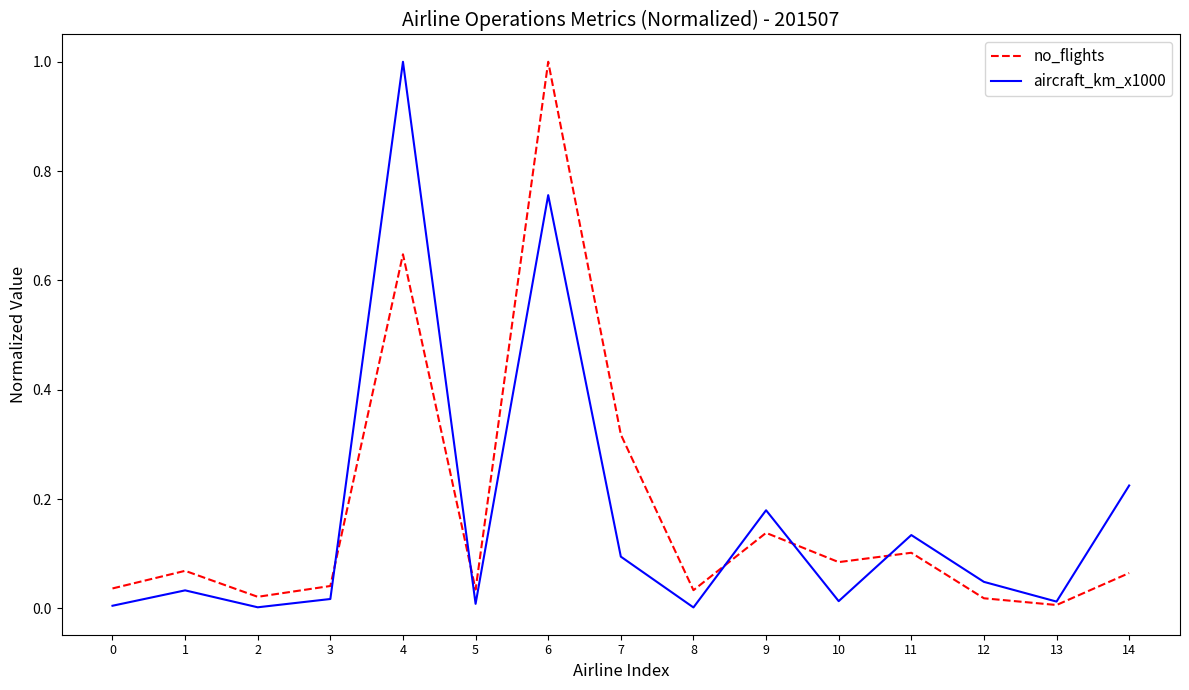

What is the sum of all no_flights values?

2.6